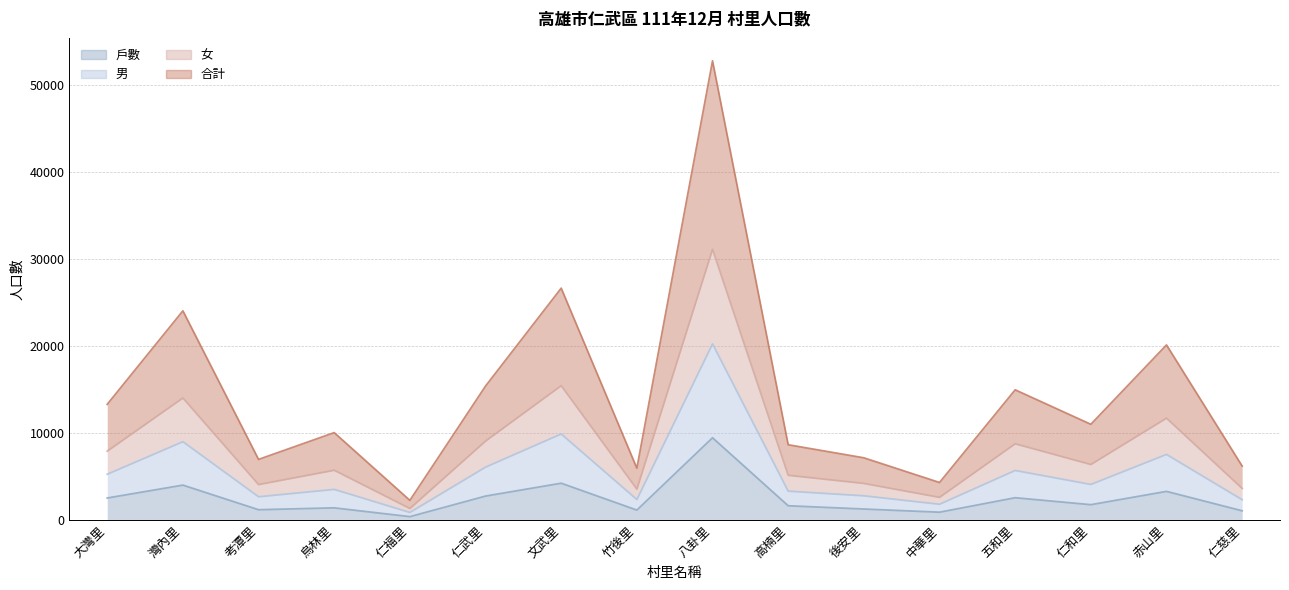

At which label does 合計 reach its minimum?

仁福里